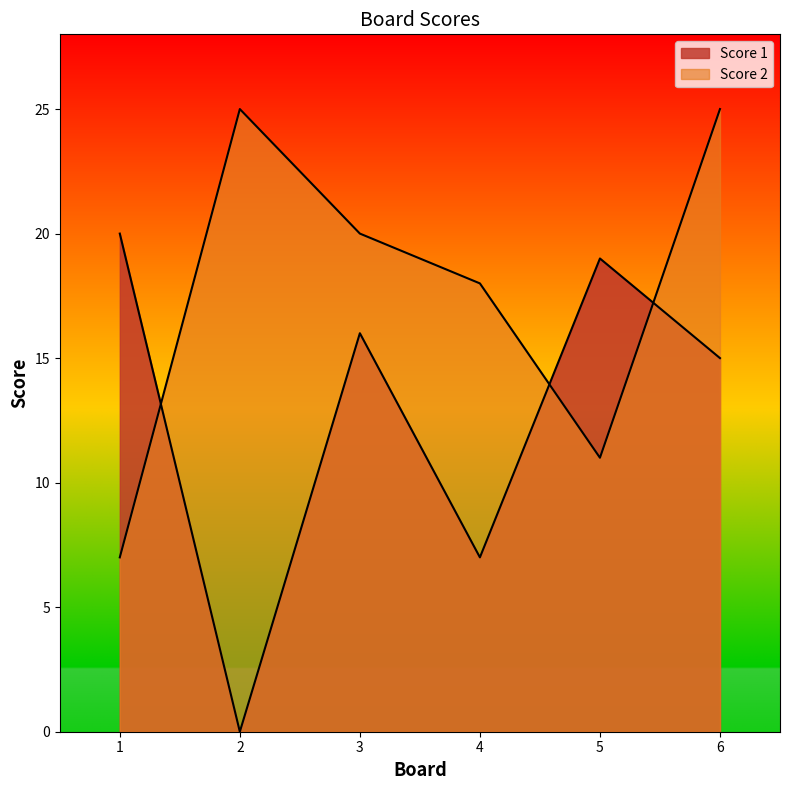

What value does the Score 1 series have at 4, to the nearest 5?

5